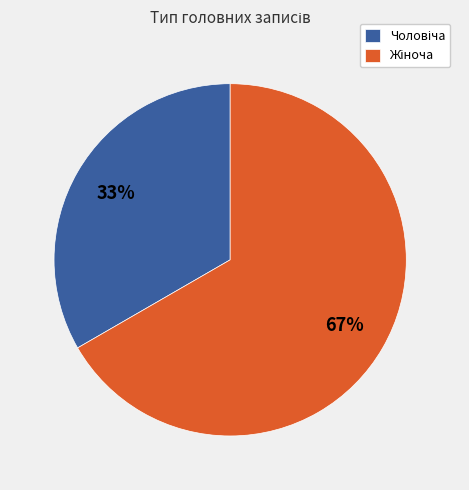

How many segments does this pie chart have?

2